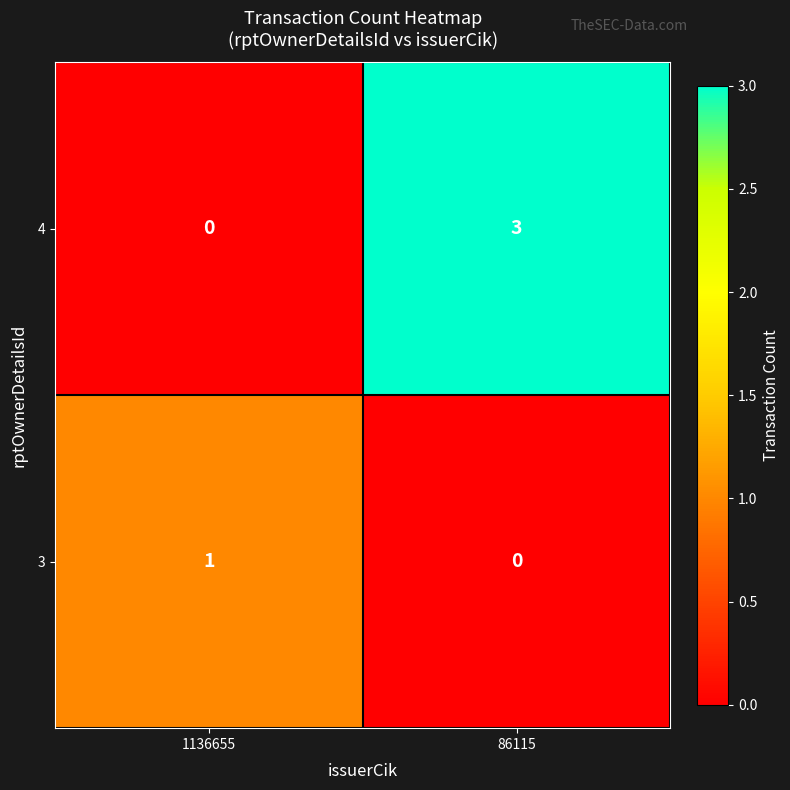

Which series has the widest spread of values?

4